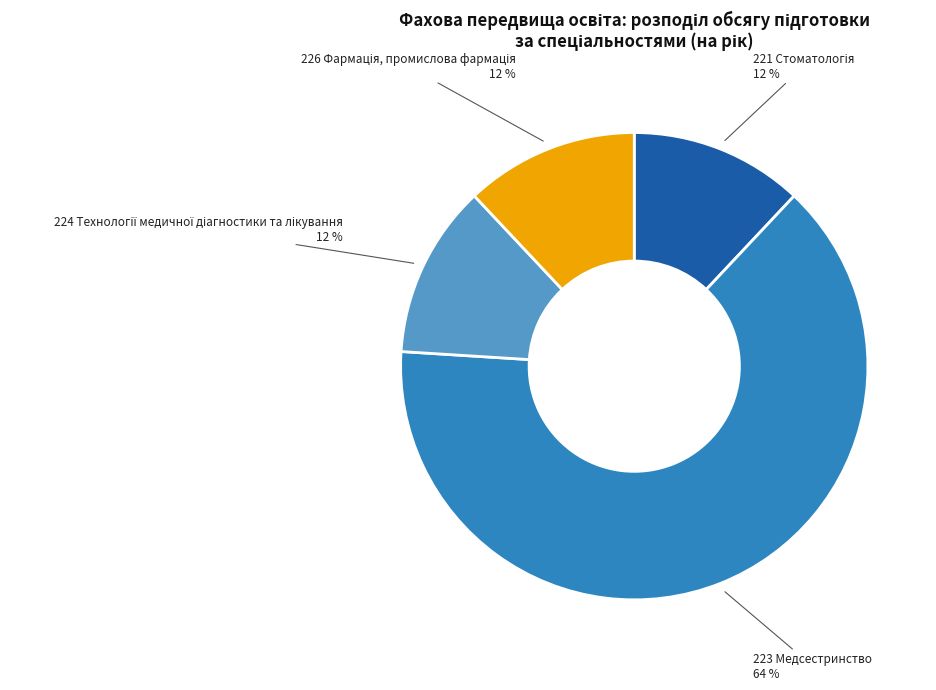

Is there a majority slice in this chart?

Yes